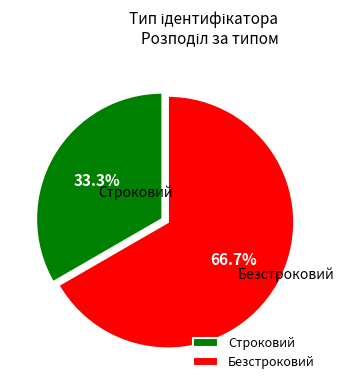

To the nearest percent, what percentage of the pie is Безстроковий?

67%